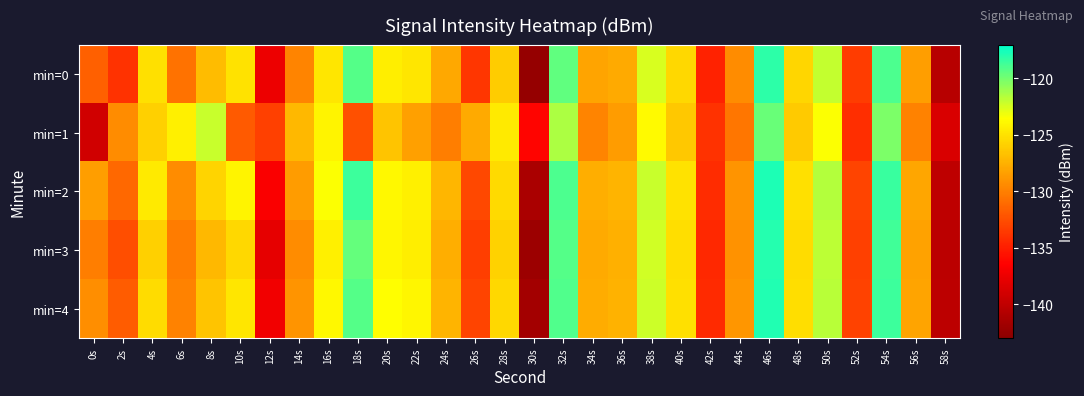

Which category has the lowest value across all series?

30s